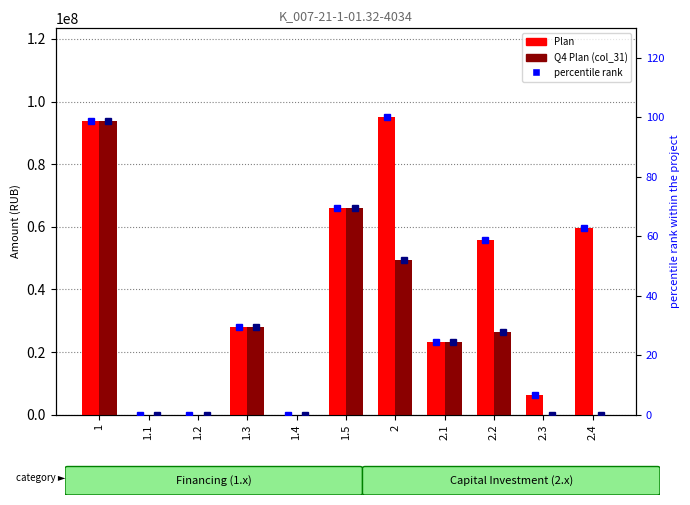

Which has a higher value, 1.1 or 1.3?

1.3